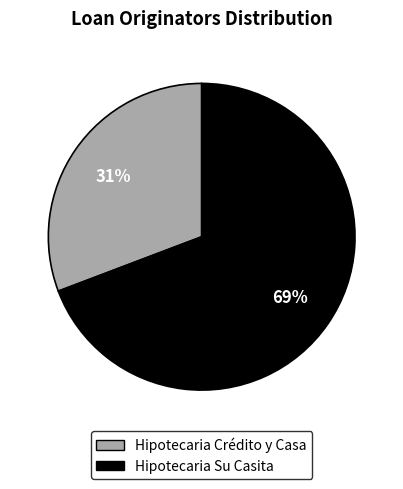

Which category has the smallest portion of the pie?

Hipotecaria Crédito y Casa